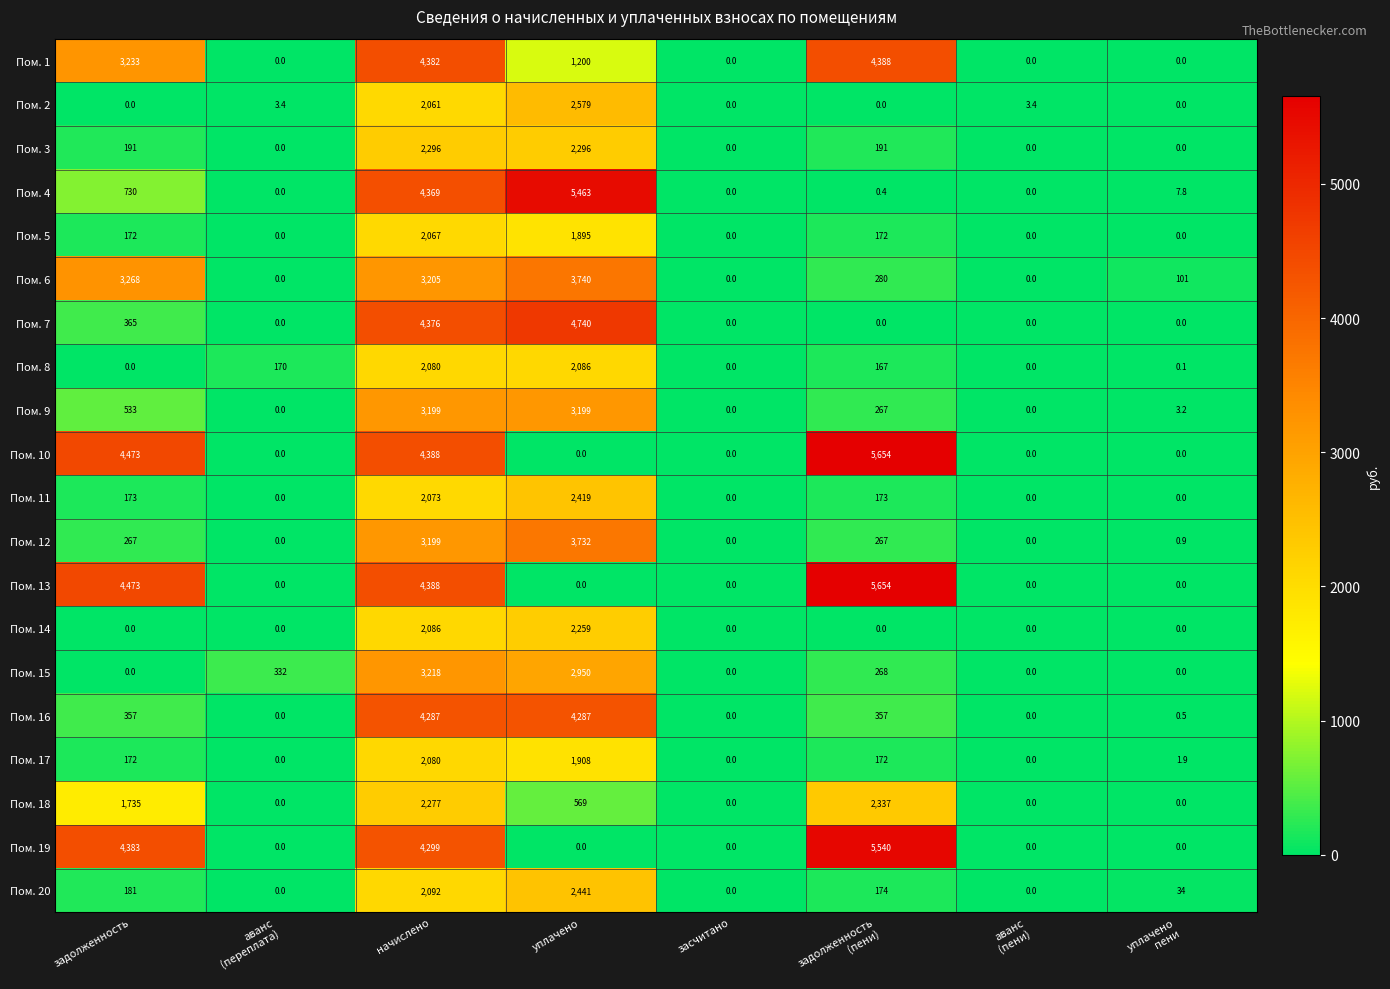

At which label does Пом. 2 reach its peak?

уплачено